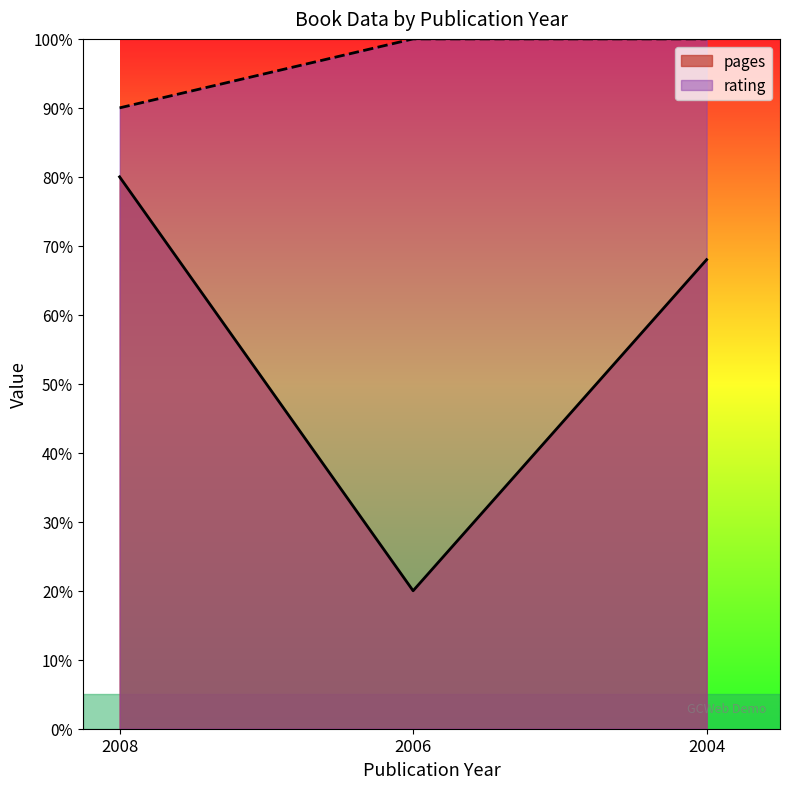

At which category is the sum across all series the highest?

2008